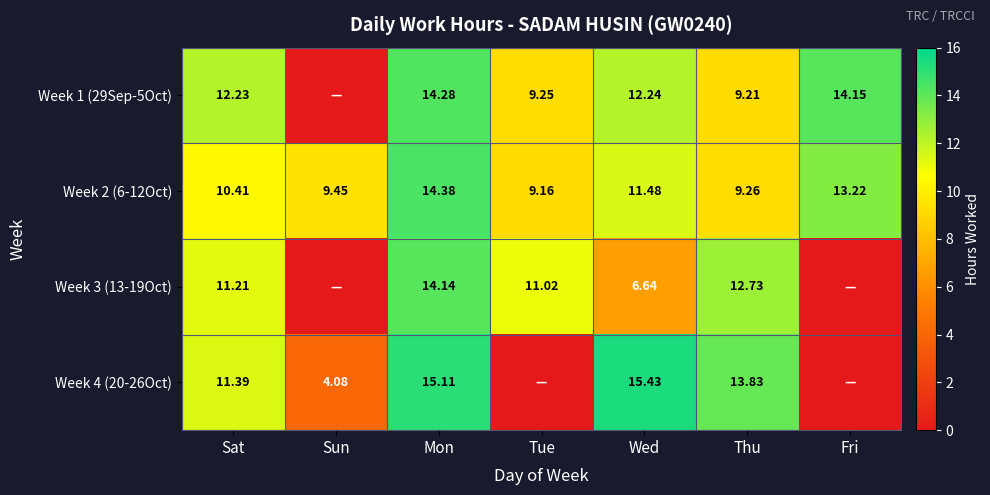

Which category has the highest value in the Week 2 (6-12Oct) series?

Mon